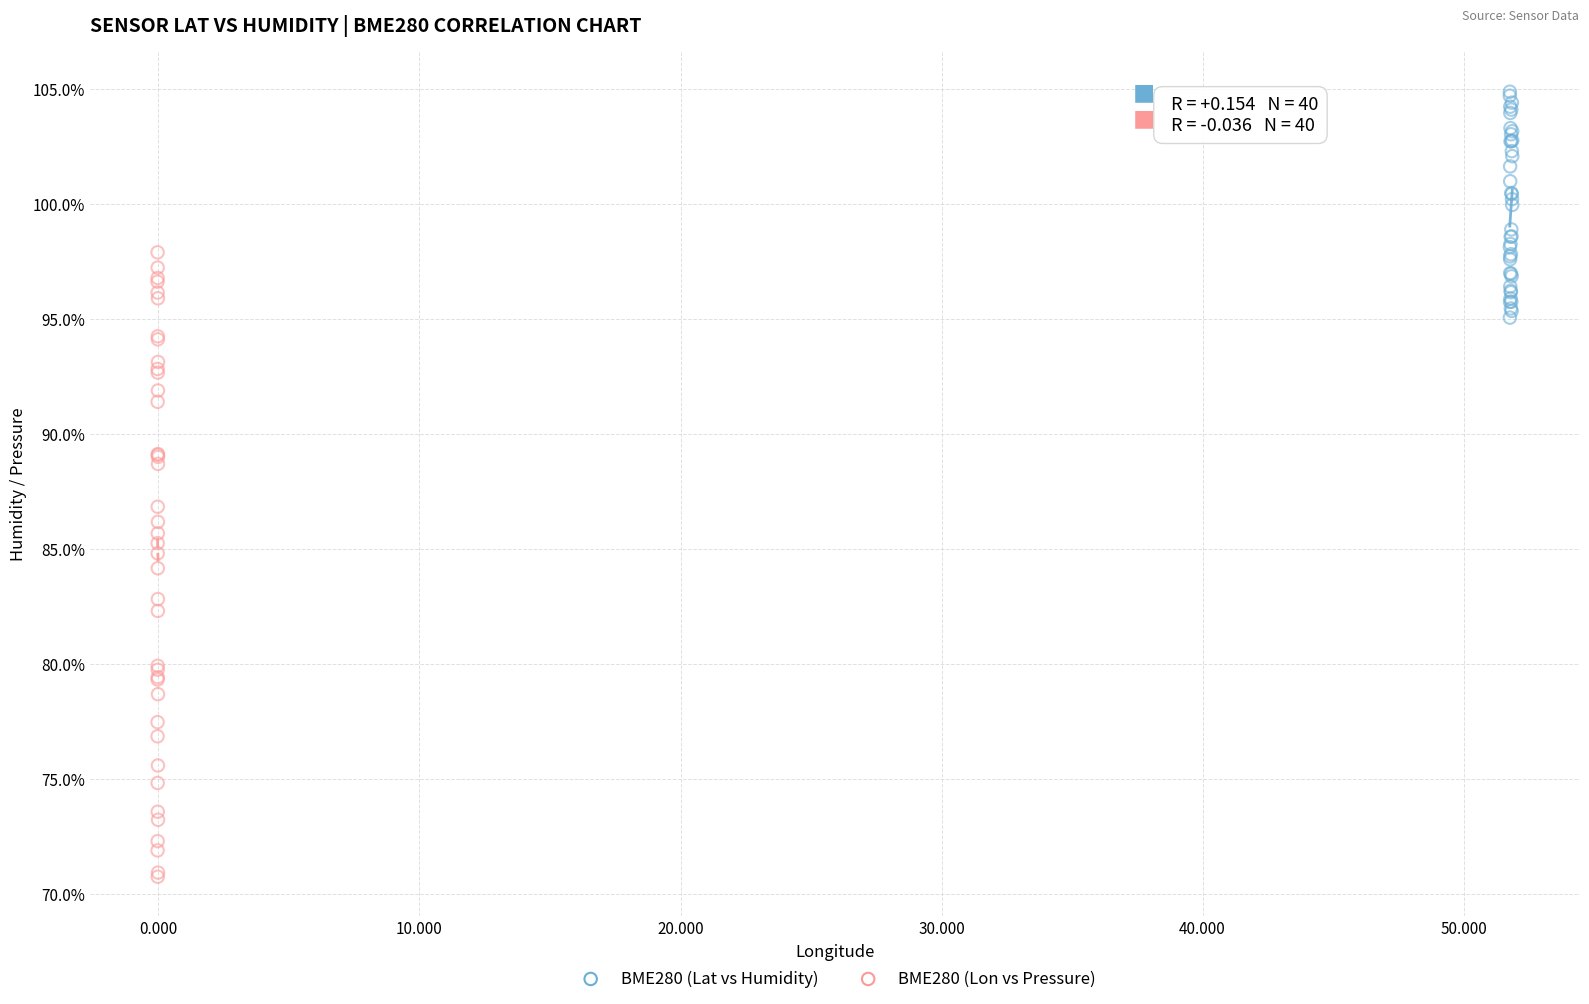

Which series has the largest Y range (max minus min)?

BME280 (Lon vs Pressure)